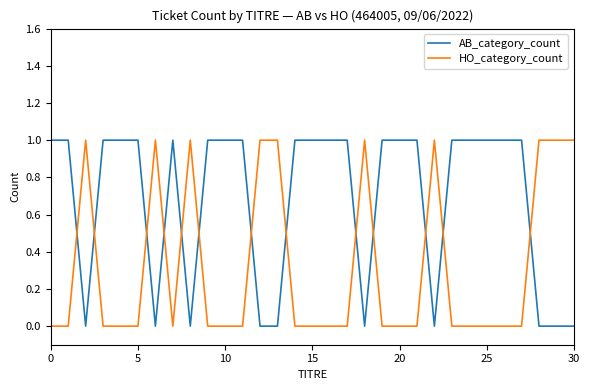

What is the sum of all HO_category_count values?

10